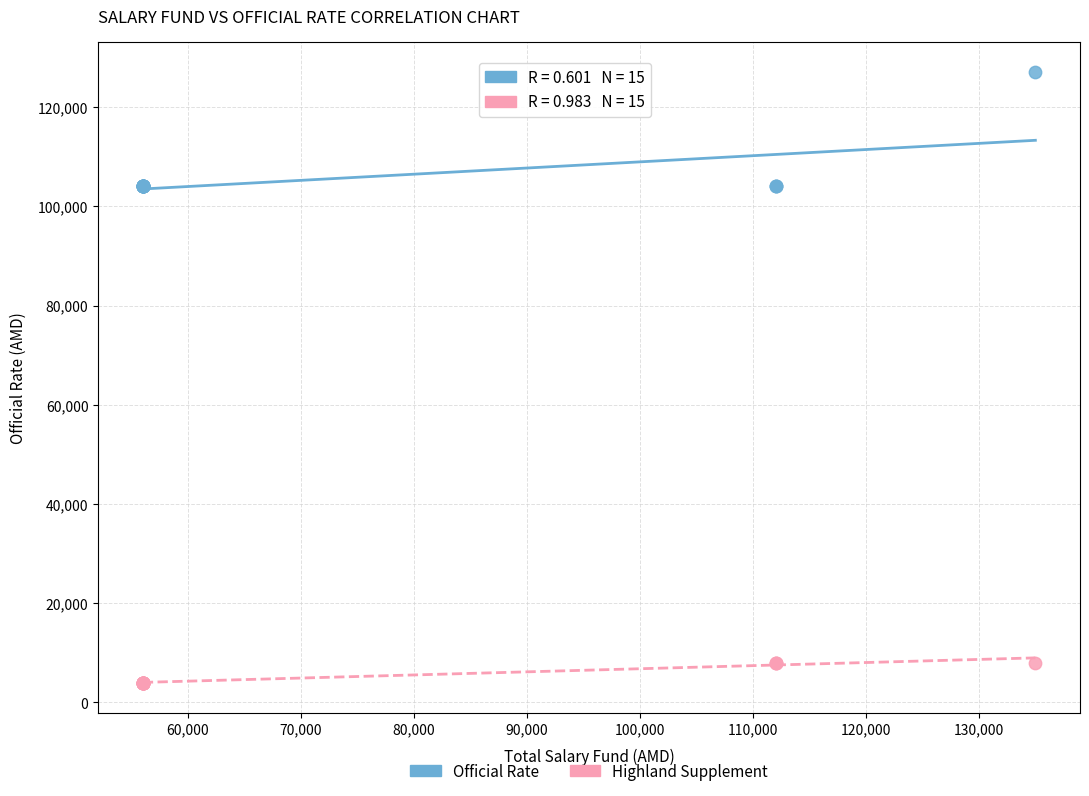

What are all the series names shown in the legend?

Official Rate, Highland Supplement